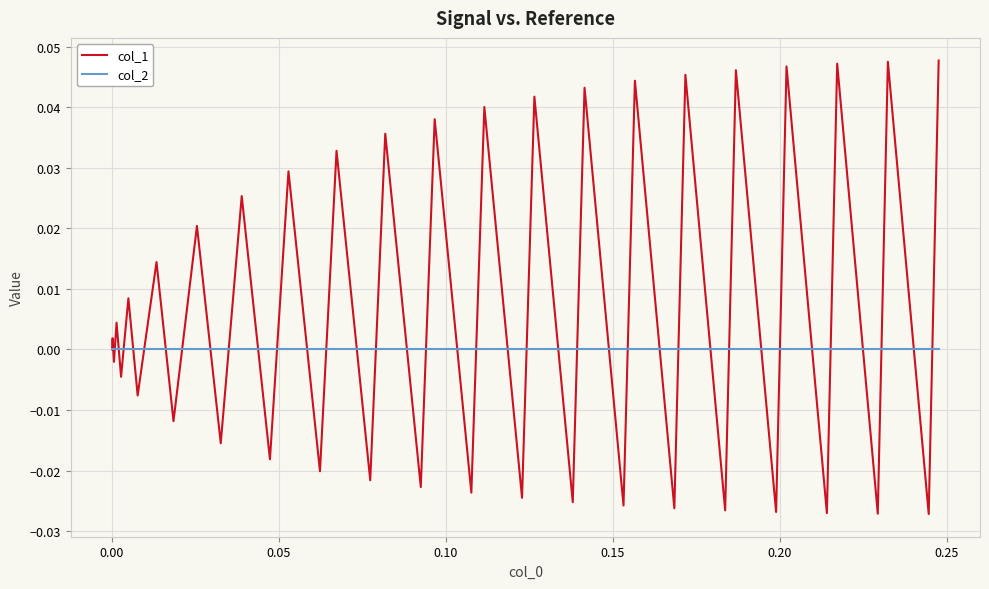

Which series has the largest total across all categories?

col_1